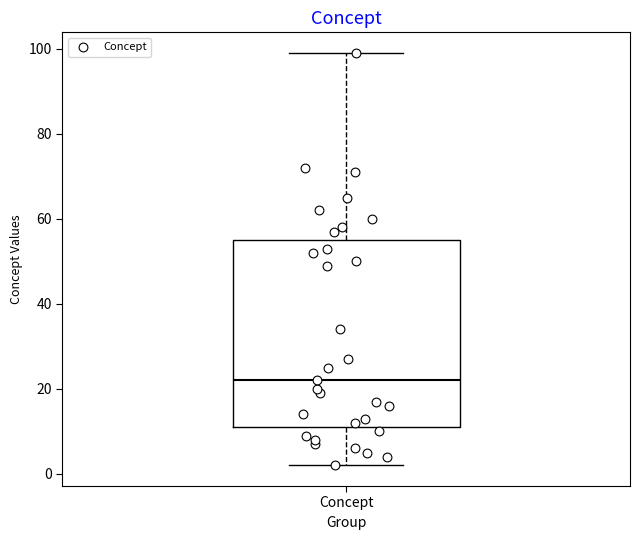

Transcribe this box plot: give where the median line is, the range the box spans, and where the two whiskers end, as read against the y-axis. The values are not printed on the chart, so give them approximately, as read against the axis.

median 22, box 12 to 56, whiskers 2 to 100